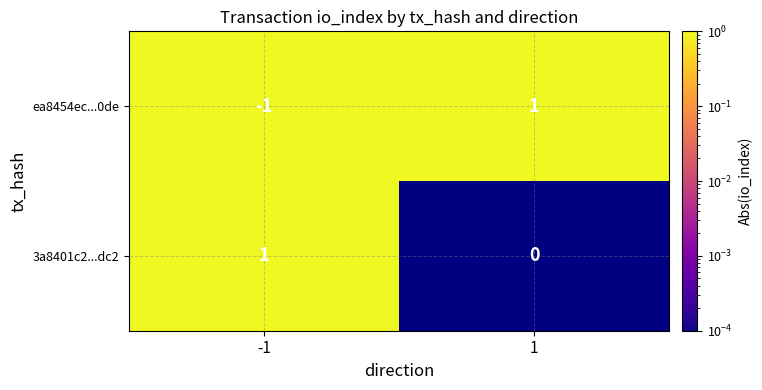

Which series changed the most between -1 and 1?

ea8454ec5180e28f20cdd4162b87d8de0fdf0de